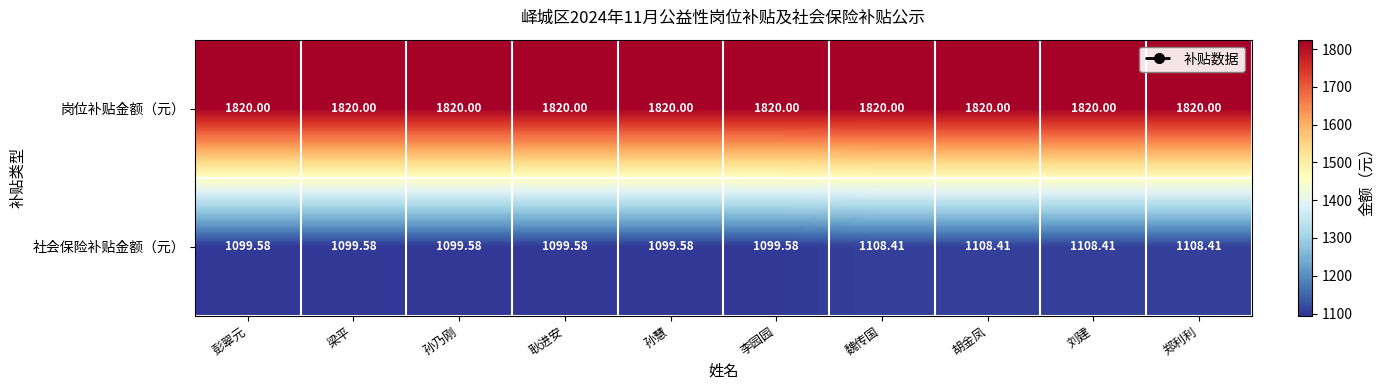

How many distinct data groups are displayed?

2